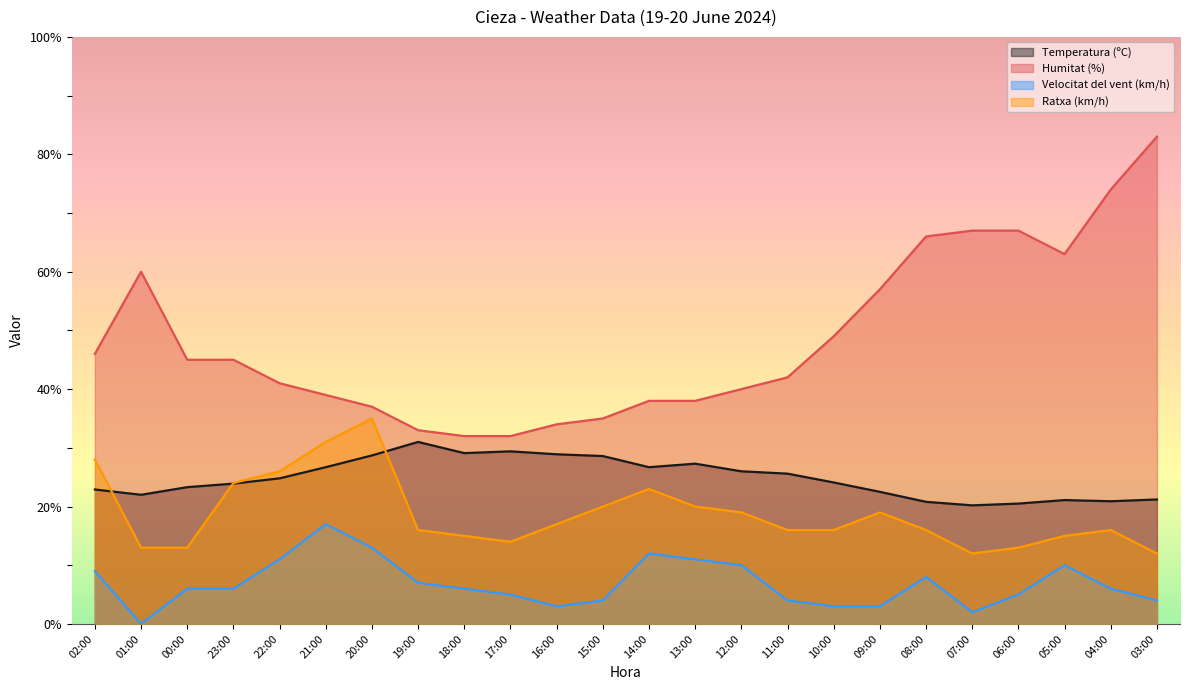

Reading left to right, what are all the values shown in this chart?

Temperatura (ºC): 22.9	22.0	23.3	23.9	24.8	26.7	28.7	31.0	29.1	29.4	28.9	28.6	26.7	27.3	26.0	25.6	24.1	22.5	20.8	20.2	20.5	21.1	20.9	21.2
Humitat (%): 46.0	60.0	45.0	45.0	41.0	39.0	37.0	33.0	32.0	32.0	34.0	35.0	38.0	38.0	40.0	42.0	49.0	57.0	66.0	67.0	67.0	63.0	74.0	83.0
Velocitat del vent (km/h): 9.0	0.0	6.0	6.0	11.0	17.0	13.0	7.0	6.0	5.0	3.0	4.0	12.0	11.0	10.0	4.0	3.0	3.0	8.0	2.0	5.0	10.0	6.0	4.0
Ratxa (km/h): 28.0	13.0	13.0	24.0	26.0	31.0	35.0	16.0	15.0	14.0	17.0	20.0	23.0	20.0	19.0	16.0	16.0	19.0	16.0	12.0	13.0	15.0	16.0	12.0